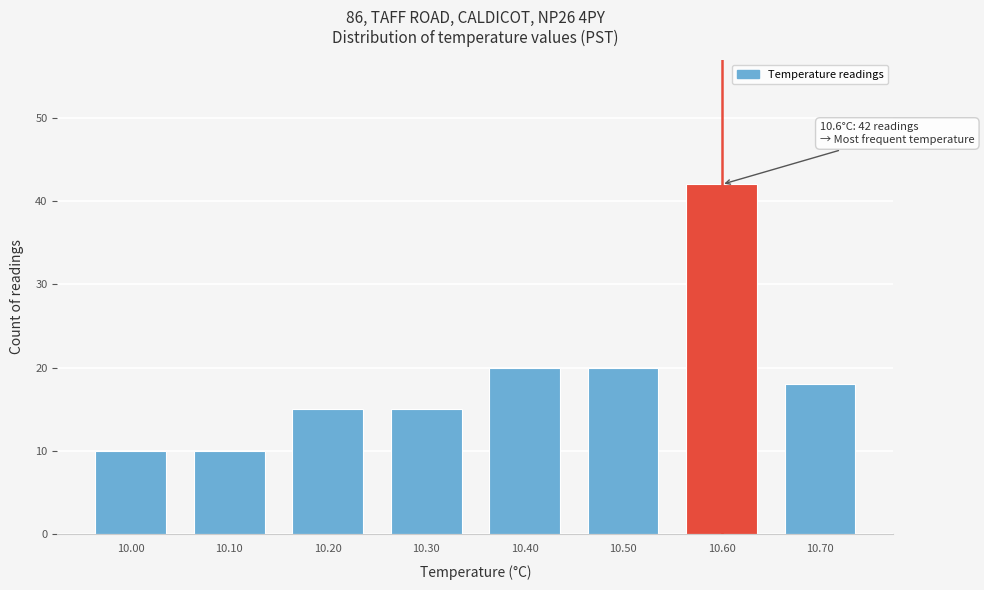

Which range on the x-axis has the tallest bar?

10.55 to 10.65